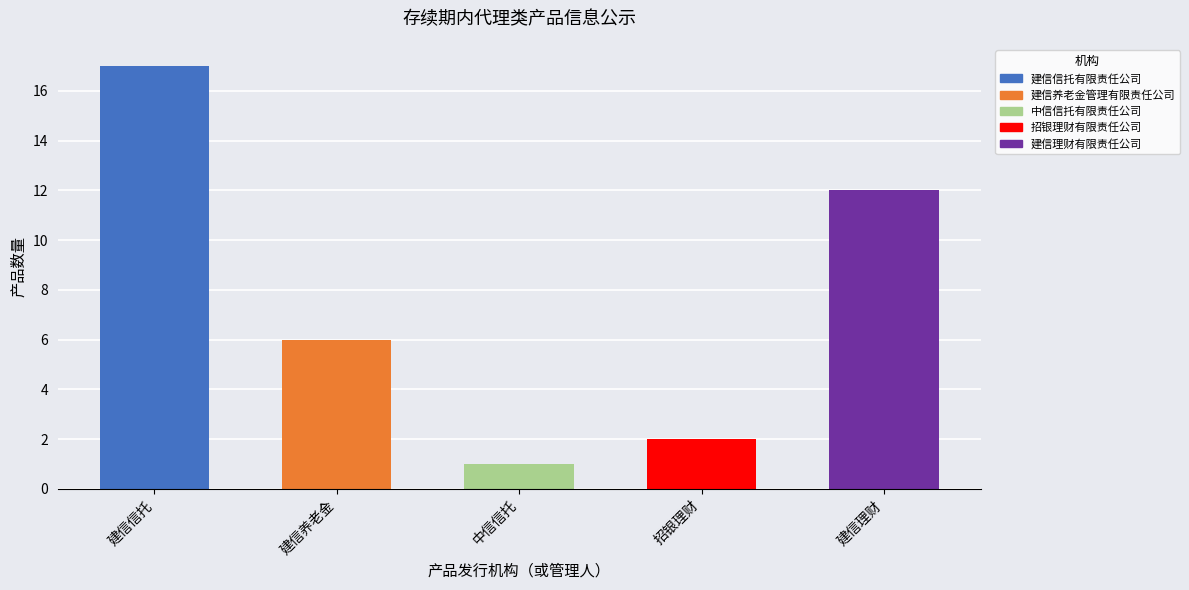

What is the label of the 3rd bar from the right?

中信信托